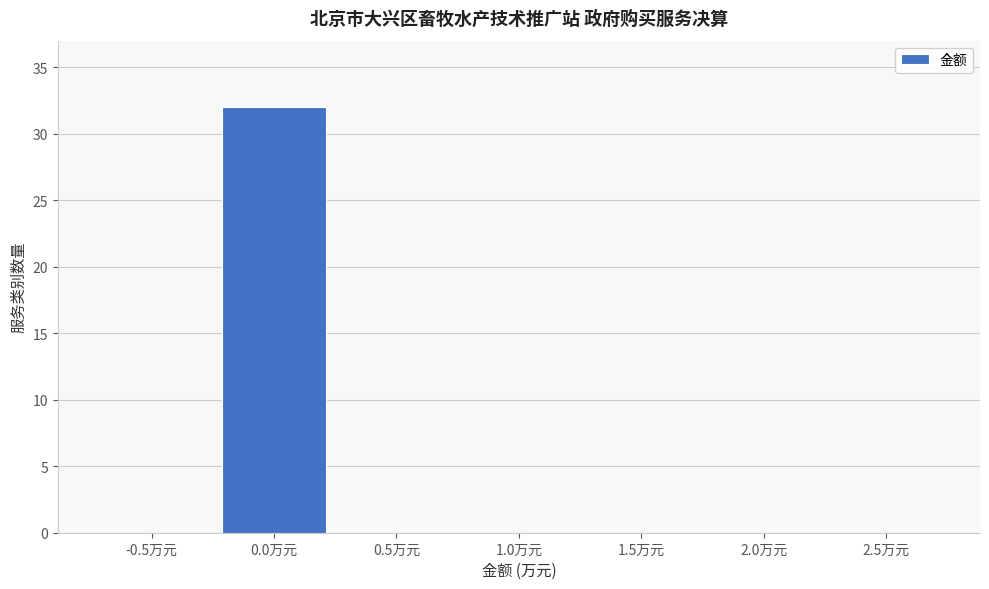

Reading left to right, extract all data points from this chart.

-0.5万元=0	0.0万元=32	0.5万元=0	1.0万元=0	1.5万元=0	2.0万元=0	2.5万元=0